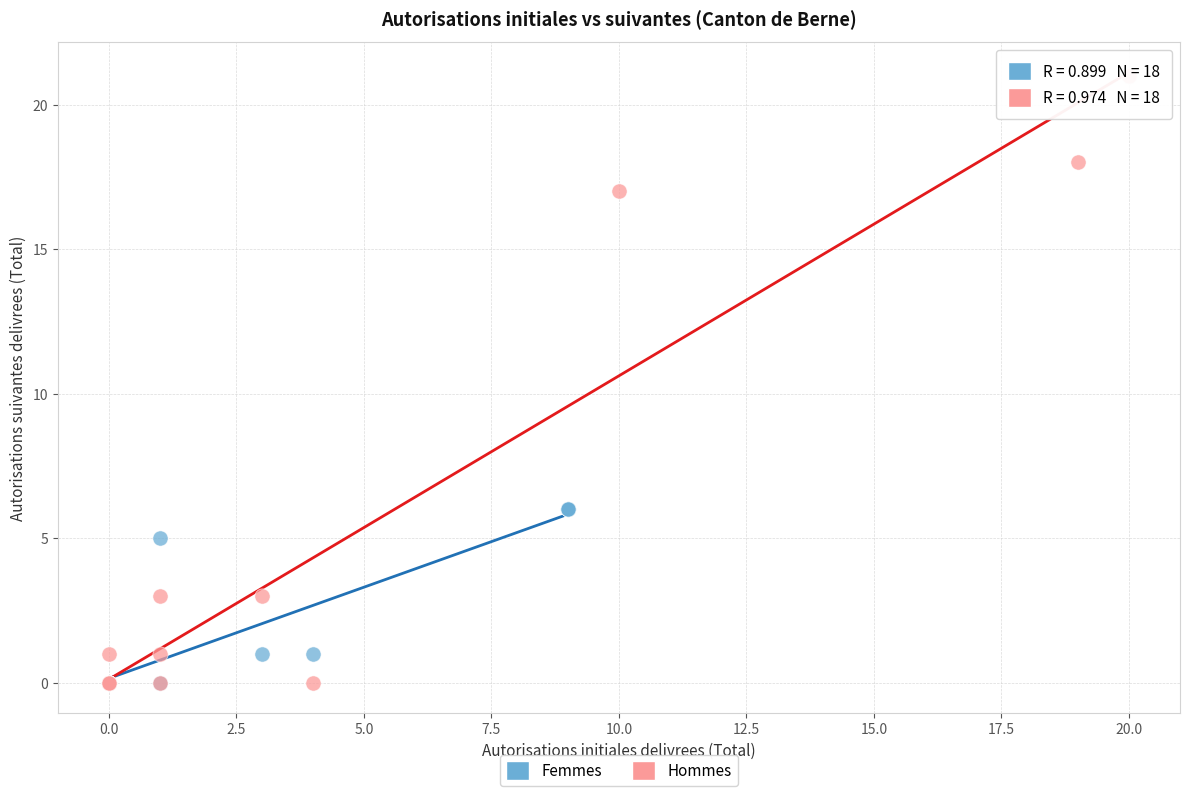

Which series has the widest spread of Y values?

Hommes